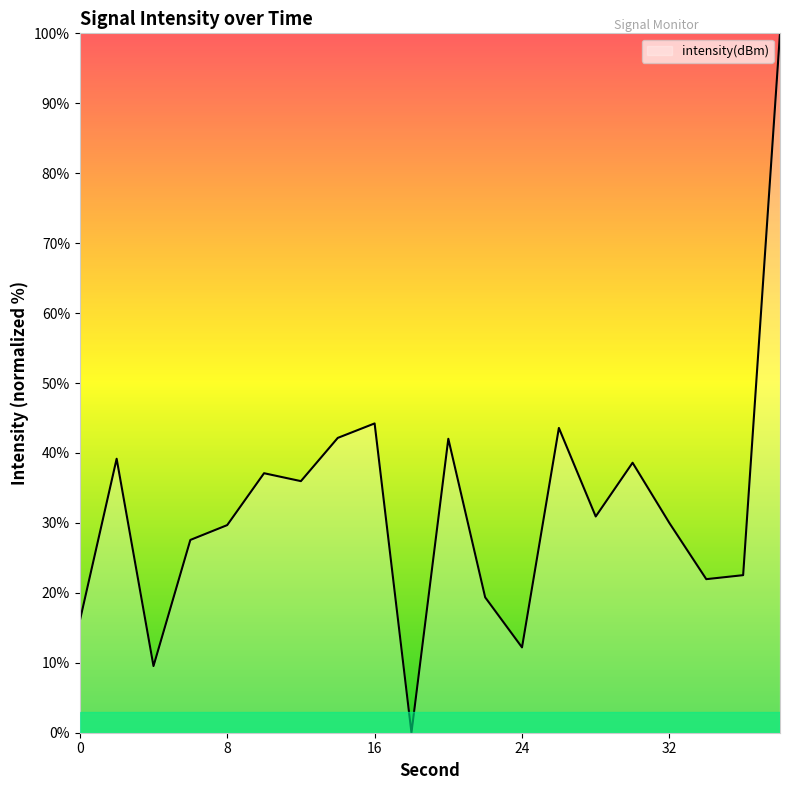

What is the difference between the maximum and minimum values?

100.0